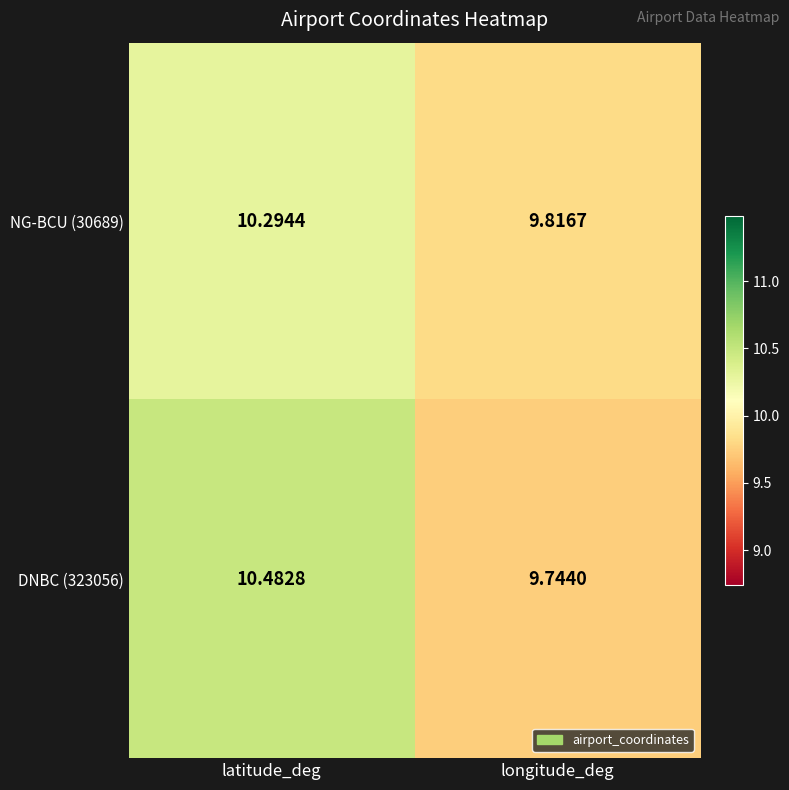

Which category has the lowest value in the NG-BCU (30689) series?

longitude_deg